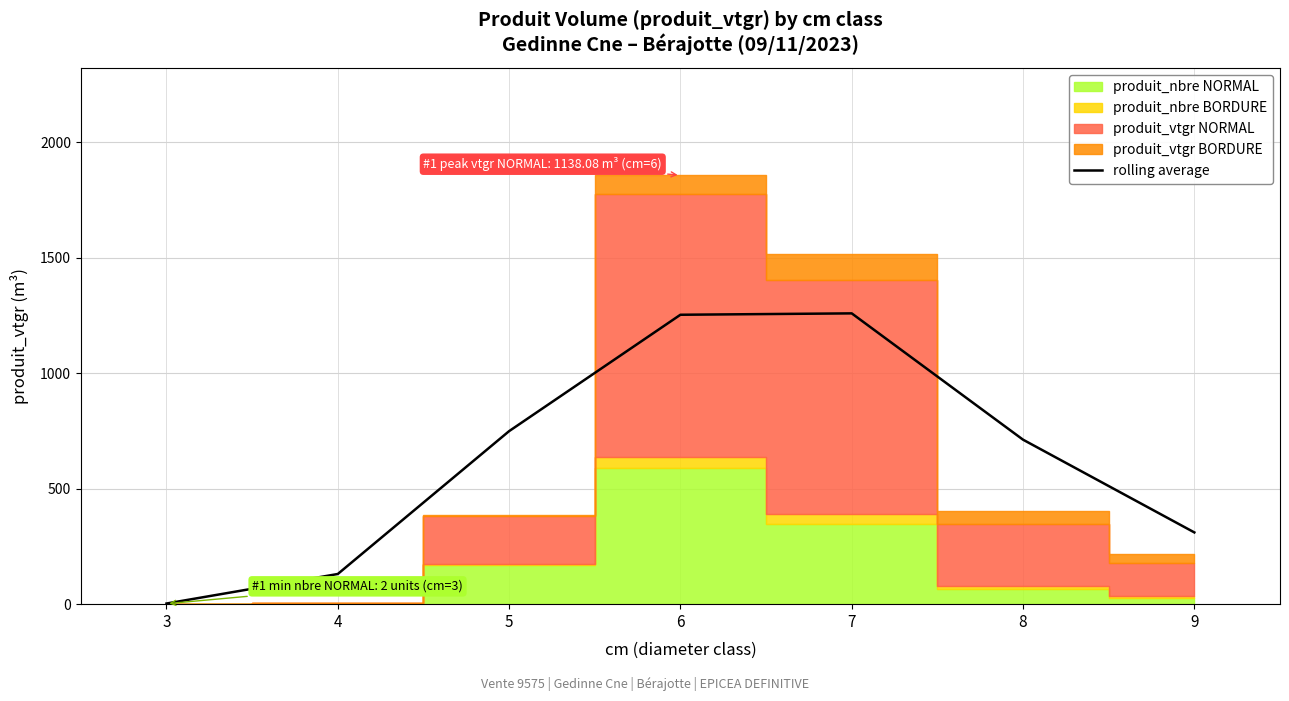

List the labels in order of value, smallest first.

3, 4, 9, 8, 5, 6, 7